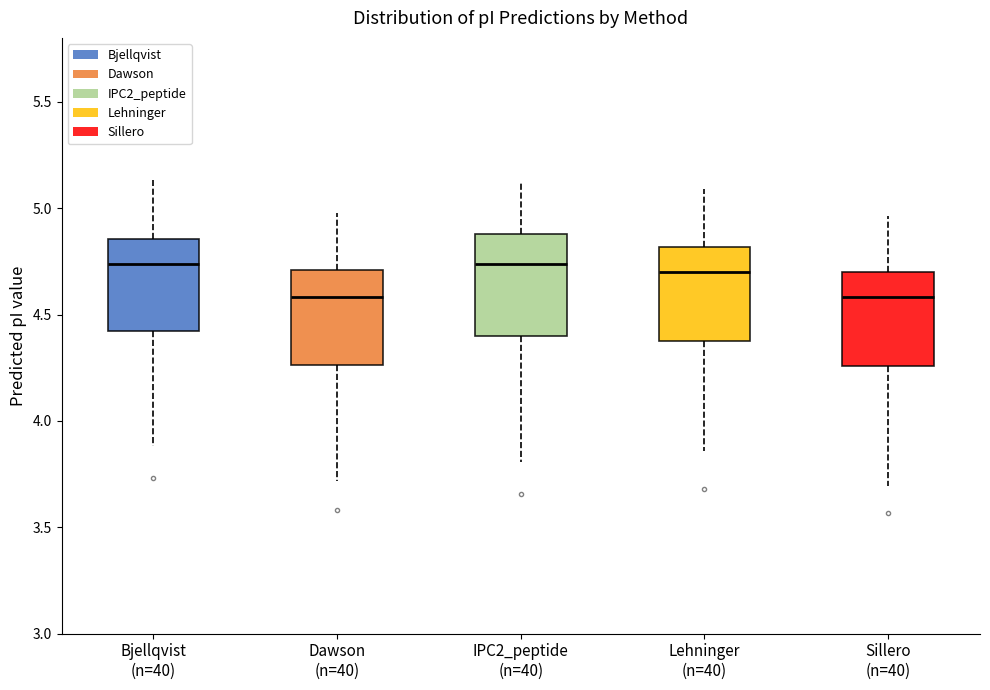

Where does the lower whisker of the box for Bjellqvist (n=40) end on the y-axis? The values are not printed on the chart, so give them approximately, as read against the axis.

3.90